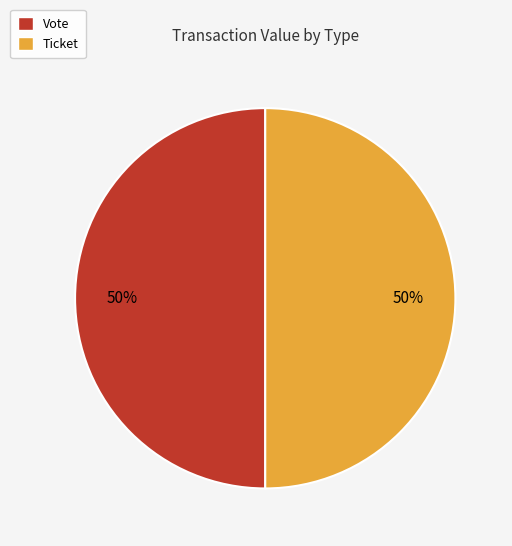

To the nearest percent, what is the combined percentage of Ticket and Vote?

100%